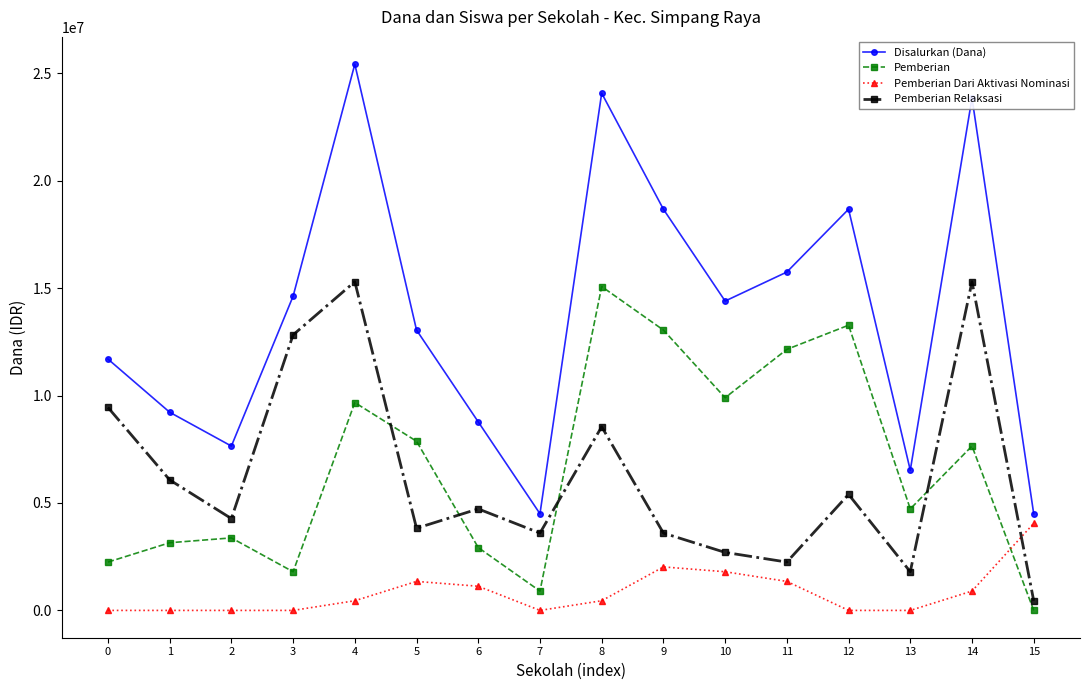

Which series ends up on top after the final intersection of Pemberian and Pemberian Relaksasi?

Pemberian Relaksasi